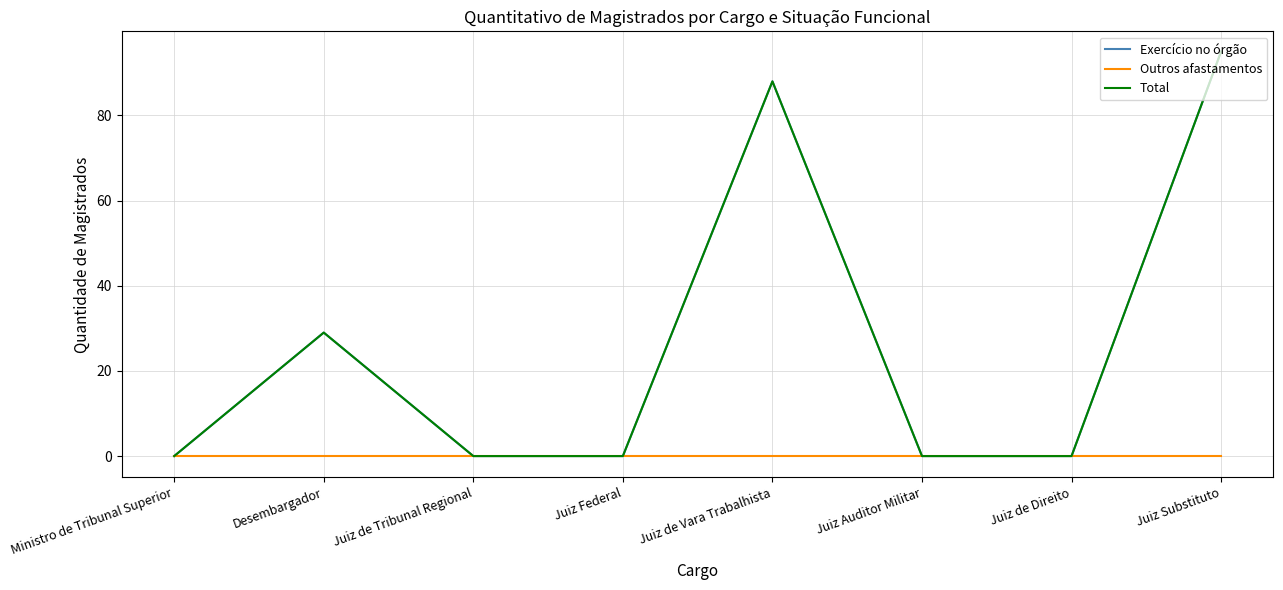

Does the chart have visible grid lines?

Yes